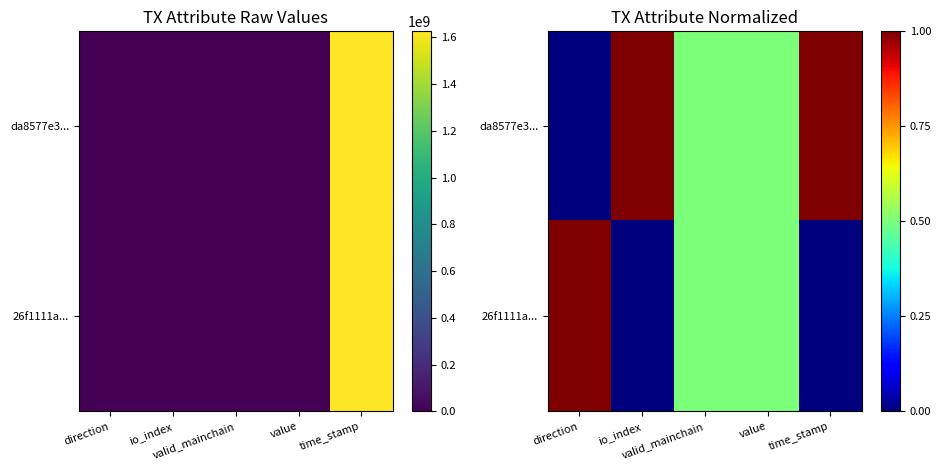

The value of da8577e3... at valid_mainchain is 0.5. True or false?

True